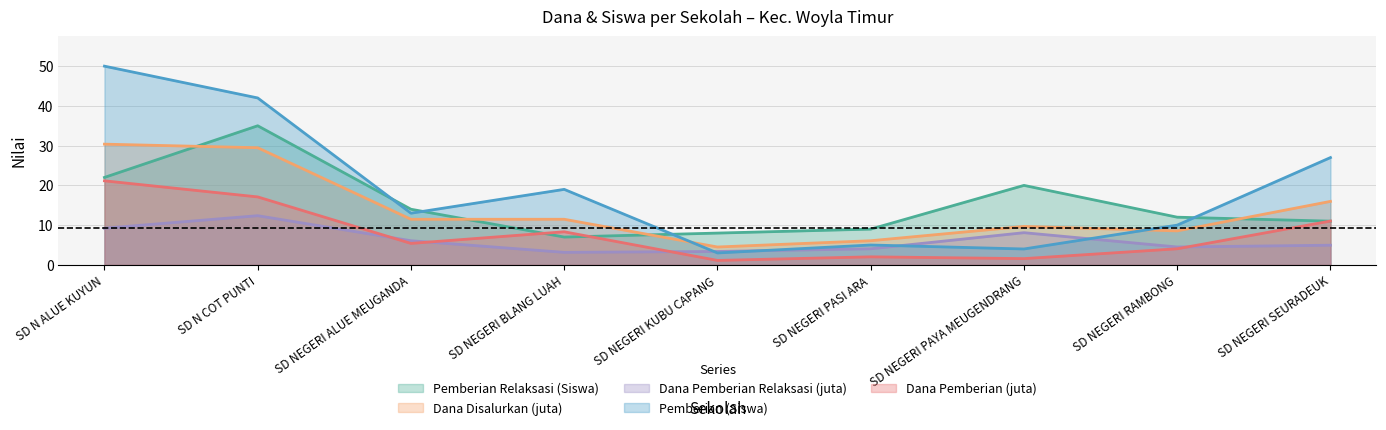

What is the value of the Dana Pemberian (juta) point at the 8th from the left?

4.0